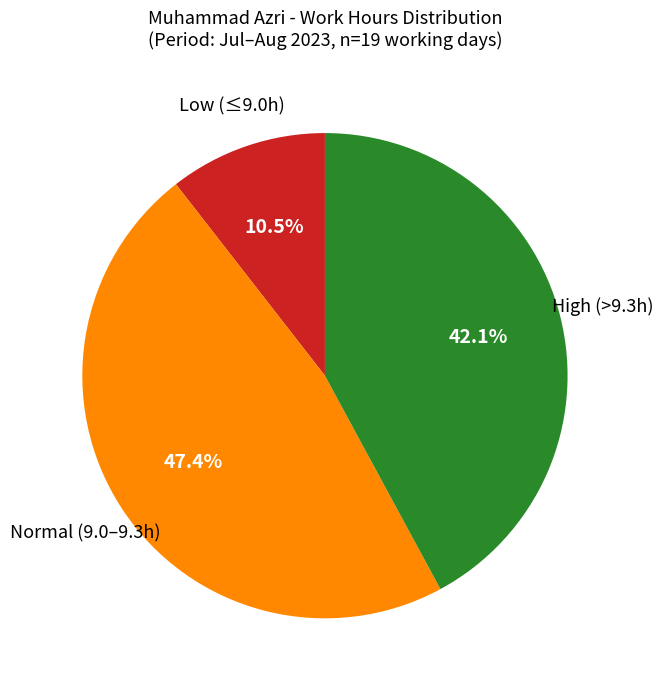

Is there any slice that represents more than half of the pie?

No